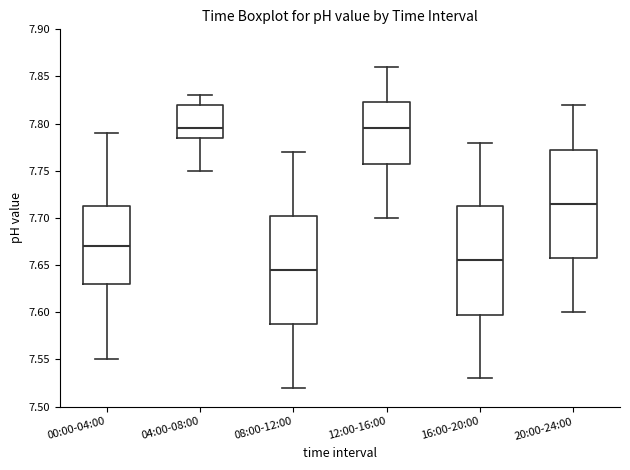

Where does the median line of the box for 16:00-20:00 sit on the y-axis? The values are not printed on the chart, so give them approximately, as read against the axis.

7.655